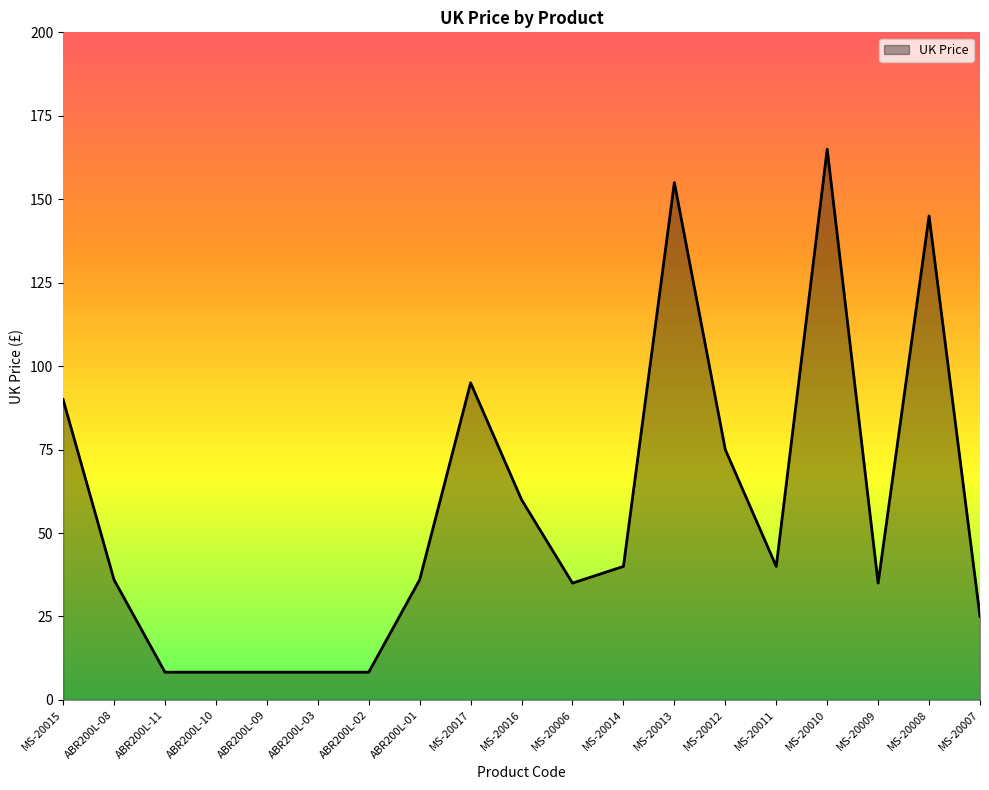

The value at ABR200L-11 is 8.3. True or false?

True